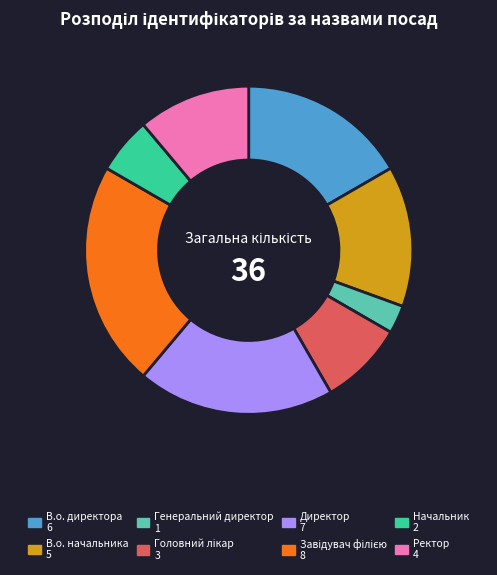

Combined, do Директор and Генеральний директор account for over 50%?

No